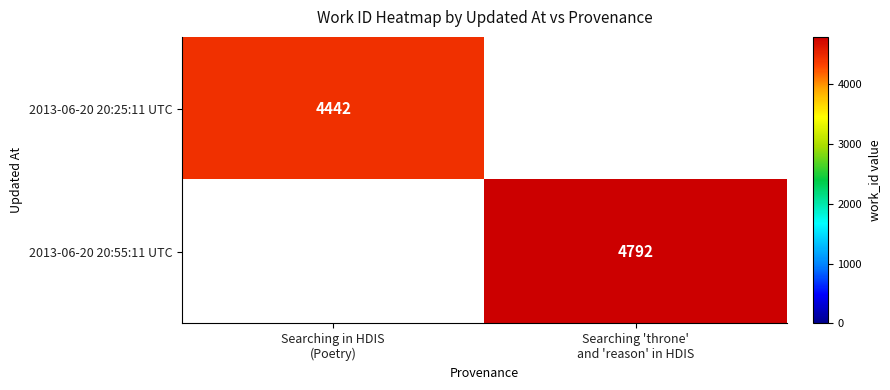

The value of 2013-06-20 20:55:11 UTC at Searching 'throne' and 'reason' in HDIS is 1702. True or false?

False